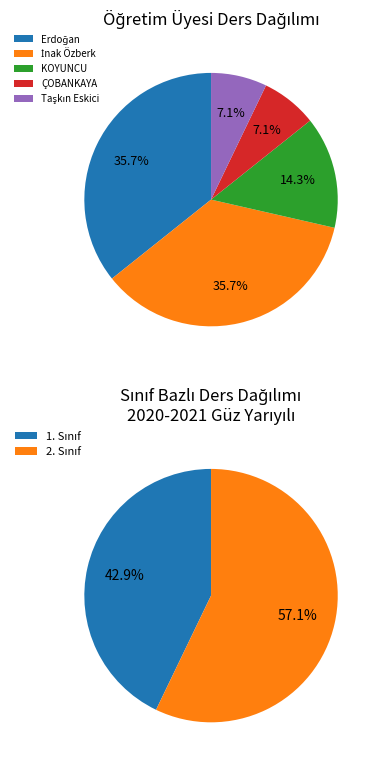

What is the total percentage of Öğr. Gör Tuğçe Merve İnak Özberk and Öğr. Gör. Fatma Tuba ÇOBANKAYA?

42.9%